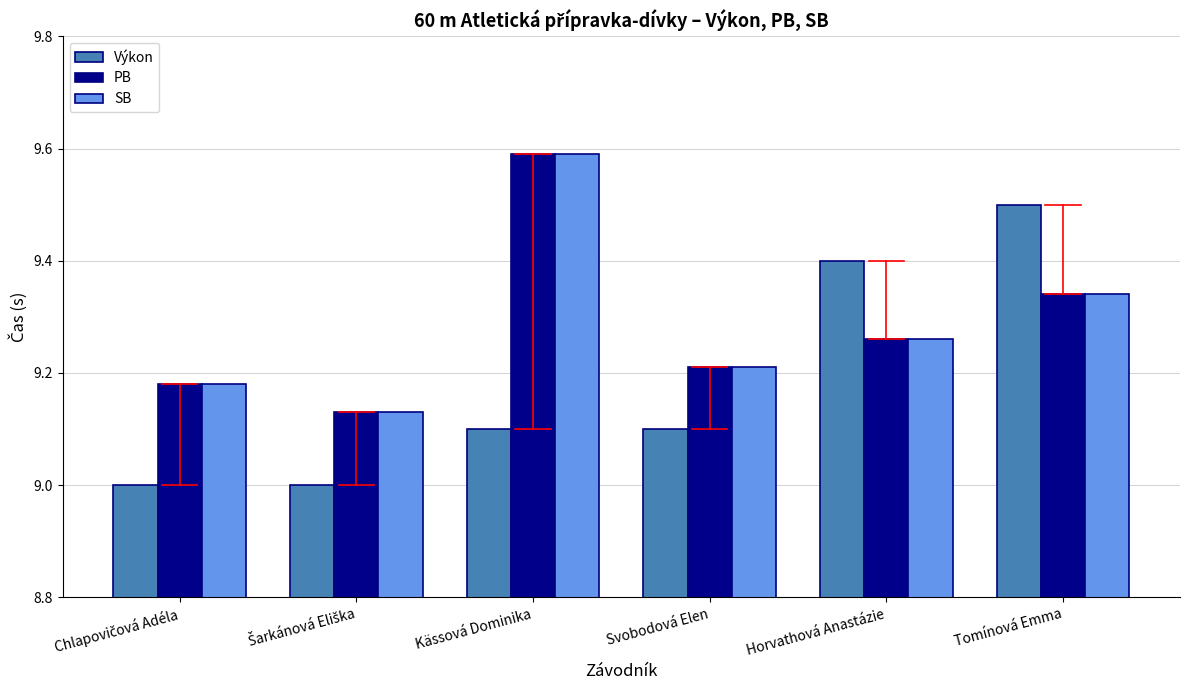

What is the difference between the second highest and minimum values in the SB series?

0.2